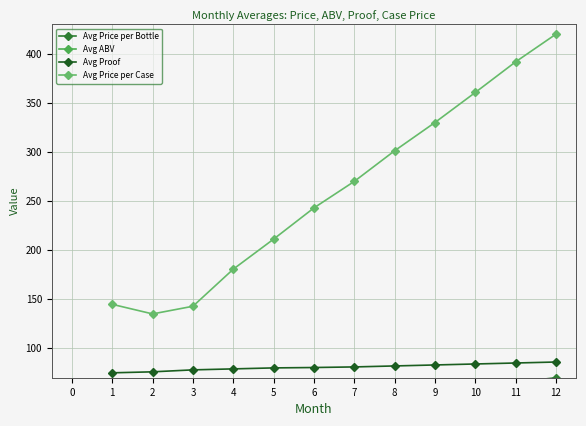

True or false: Avg Proof and Avg ABV cross at least once.

False